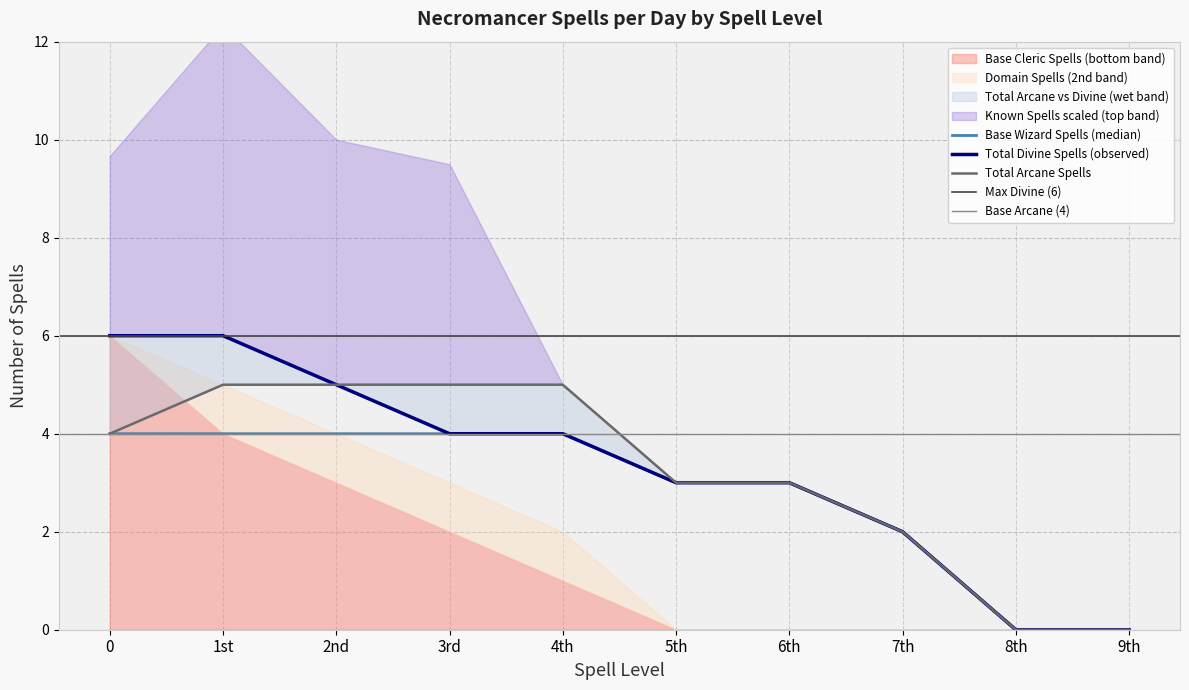

At how many categories does at least one series exceed 0?

8